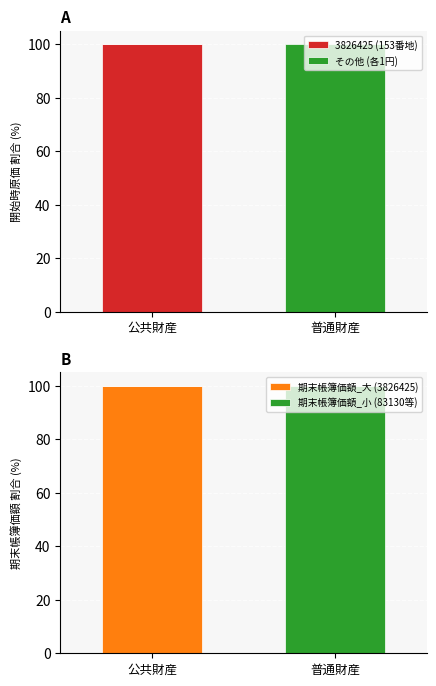

Reading left to right, what are all the values shown in this chart?

3826425 (153番地): 100.0	0.0
その他 (各1円): 0.0	100.0
期末帳簿価額_大 (3826425): 100.0	0.0
期末帳簿価額_小 (83130等): 0.0	100.0